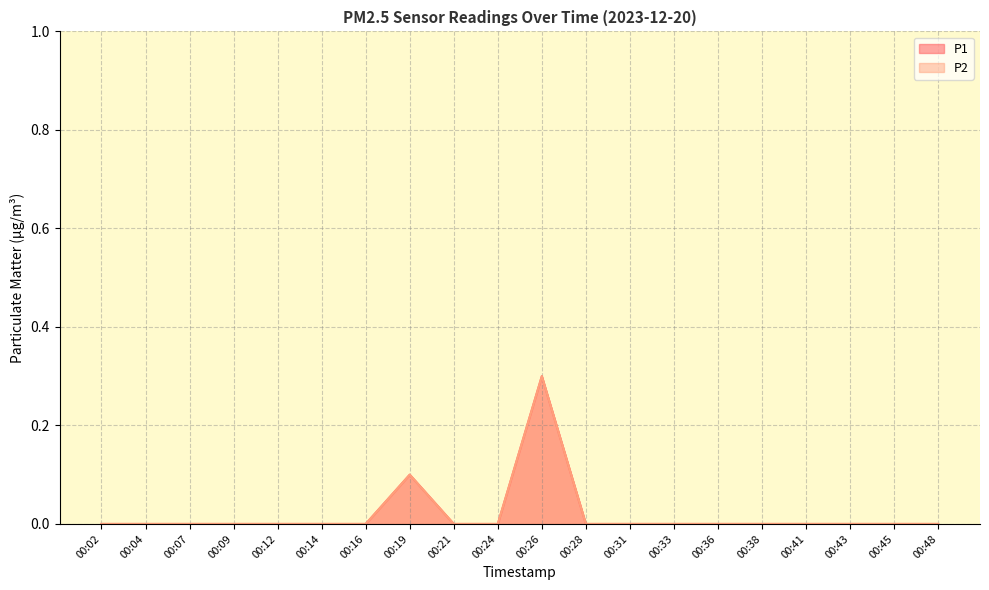

True or false: P1 and P2 intersect in this chart.

False